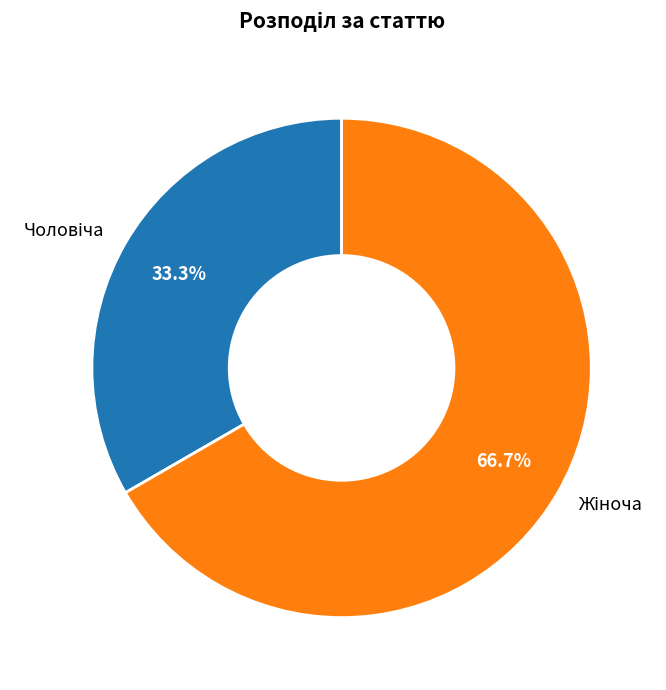

Count the number of slices in the pie.

2